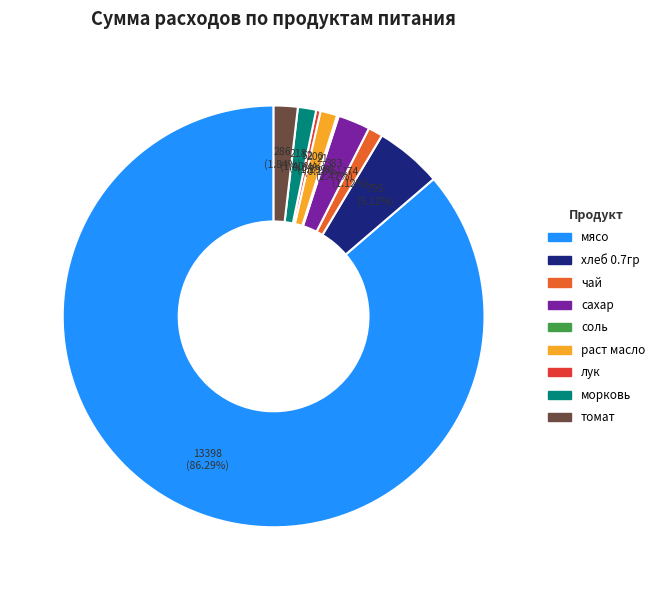

Does хлеб 0.7гр represent more than half of the total?

No